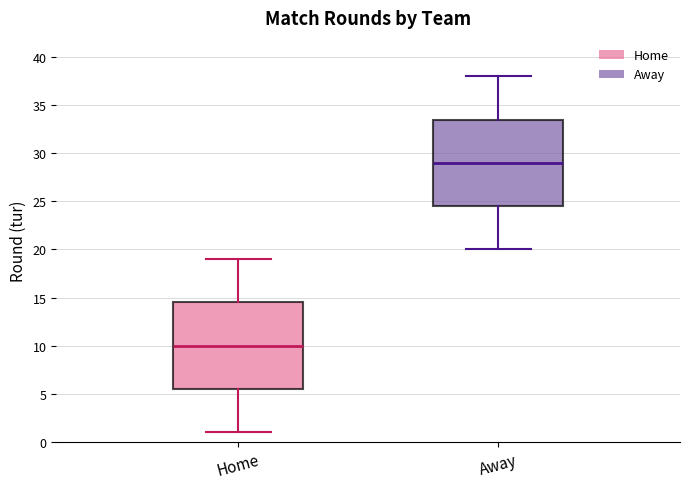

Which box's median line is the highest?

Away